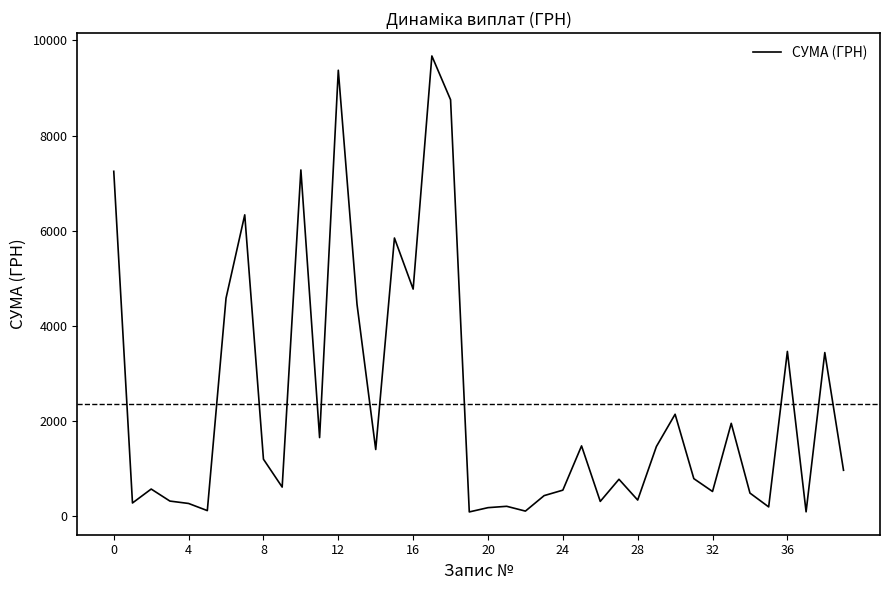

What is the greatest value displayed?

9674.0